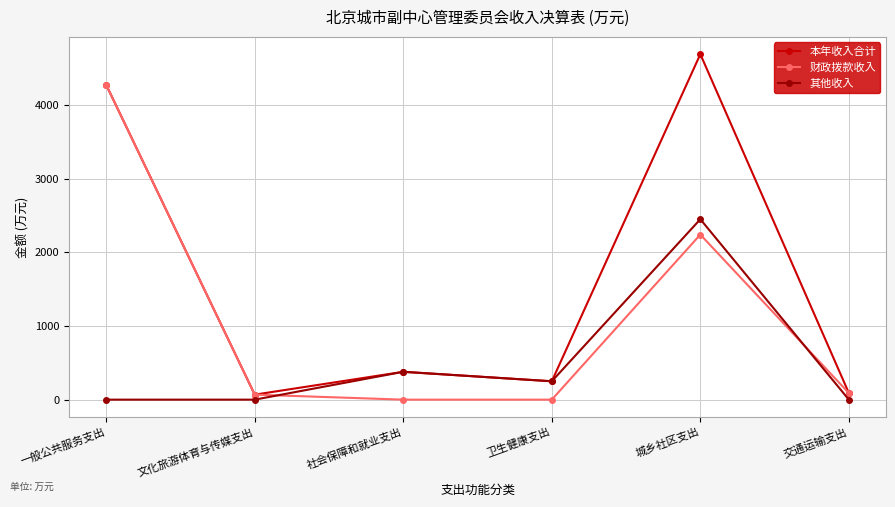

Where does the 其他收入 series first go above 249?

社会保障和就业支出